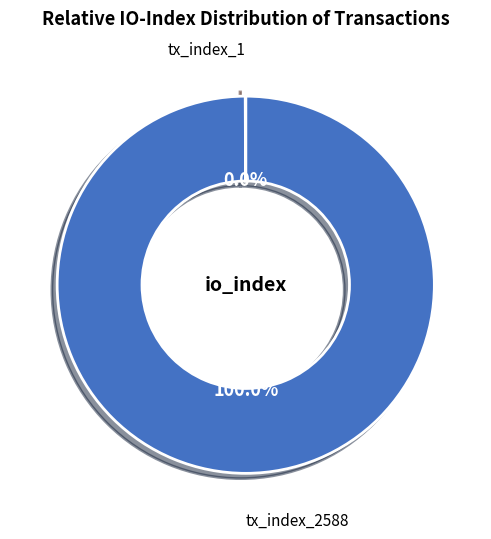

Is there a majority slice in this chart?

Yes